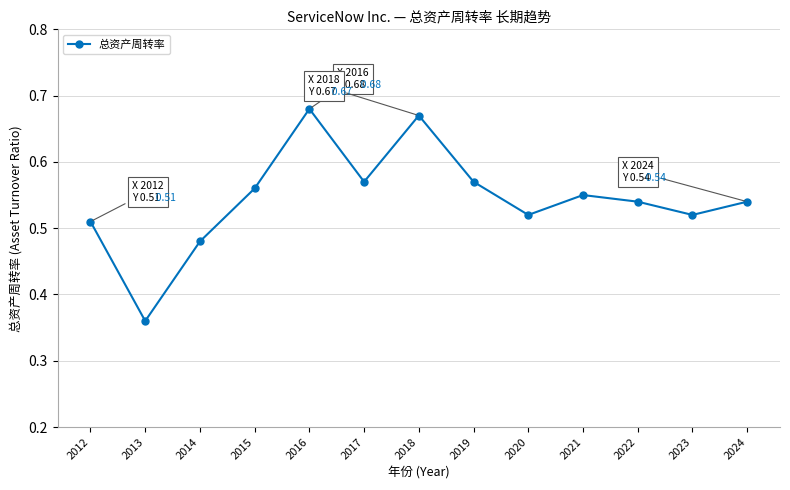

Between 2023 and 2022, which is larger?

2022